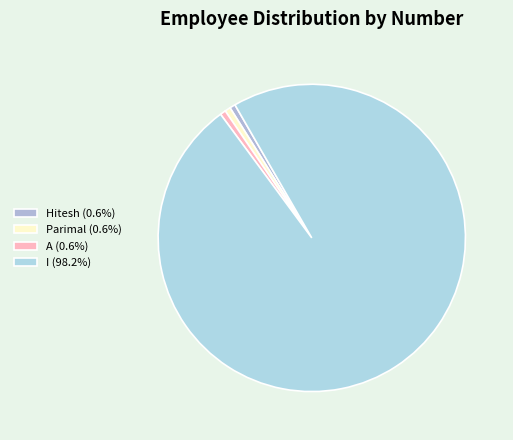

How many segments does this pie chart have?

4